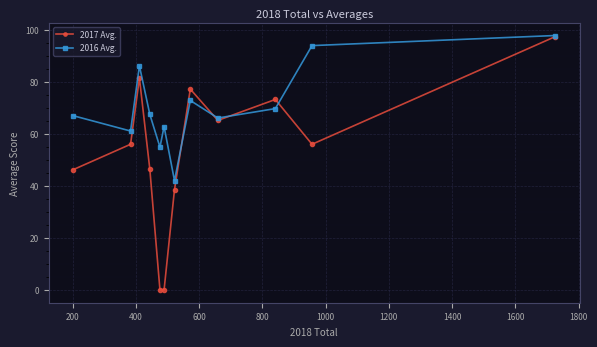

Which series has the largest range (max minus min)?

2017 Avg.